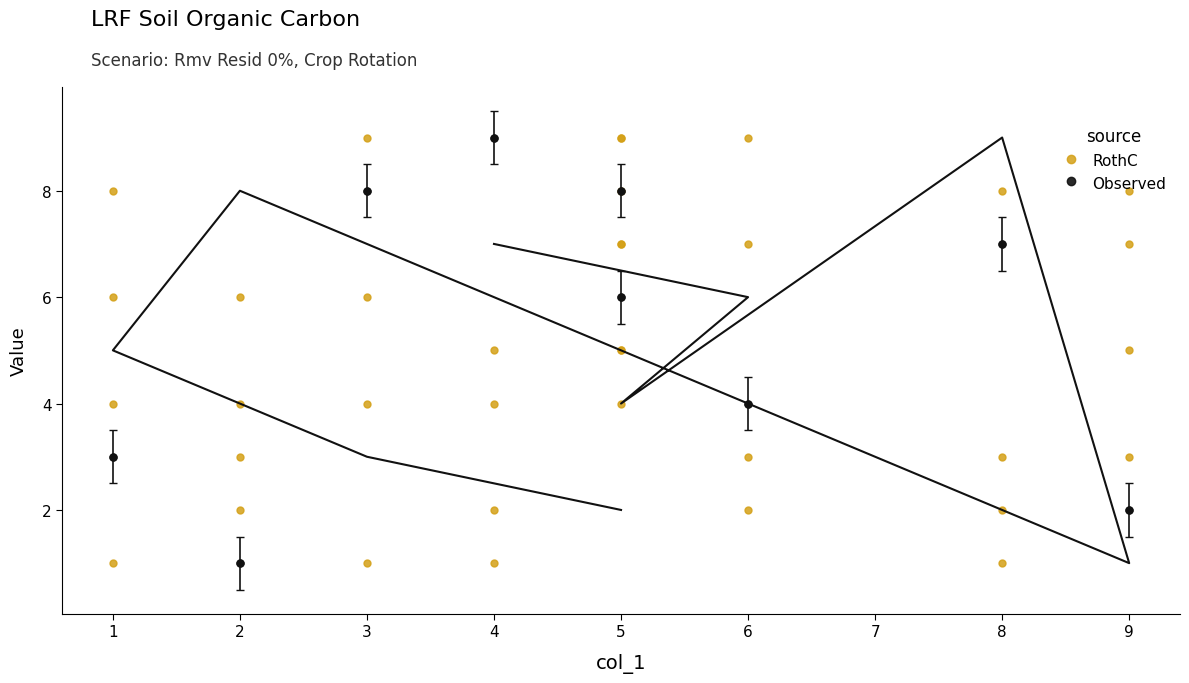

How many Observed values are between 3 and 8?

6